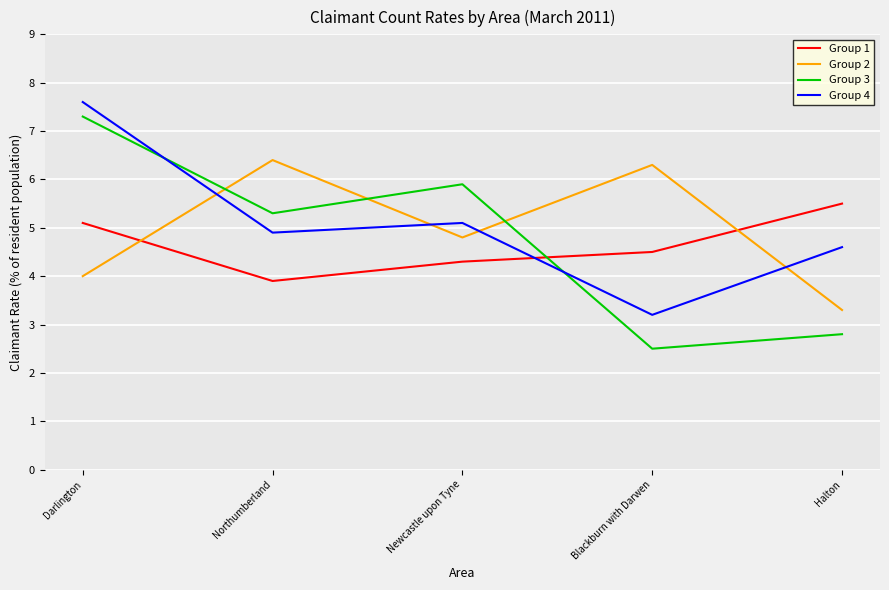

Which series has the largest range (max minus min)?

Group 3